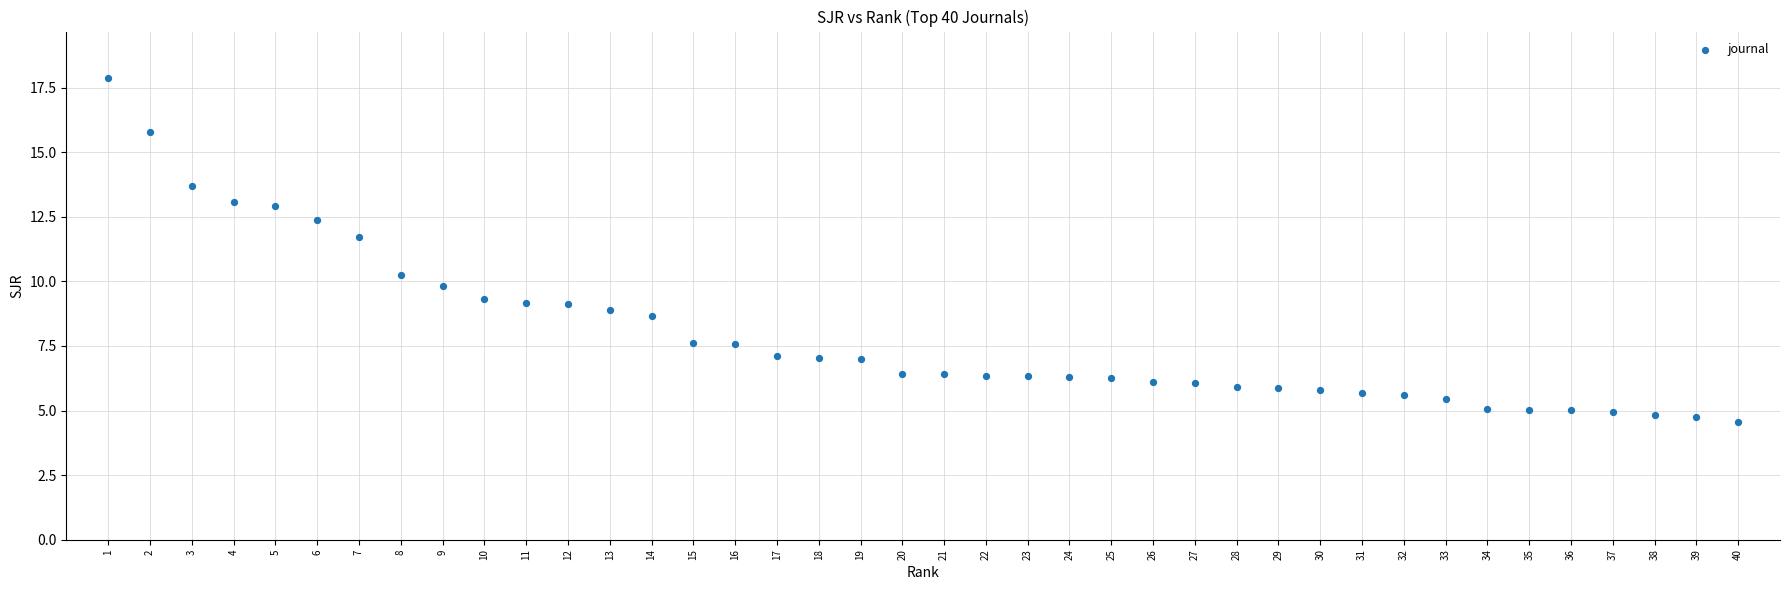

What is the range of Y values (max minus min)?

13.3